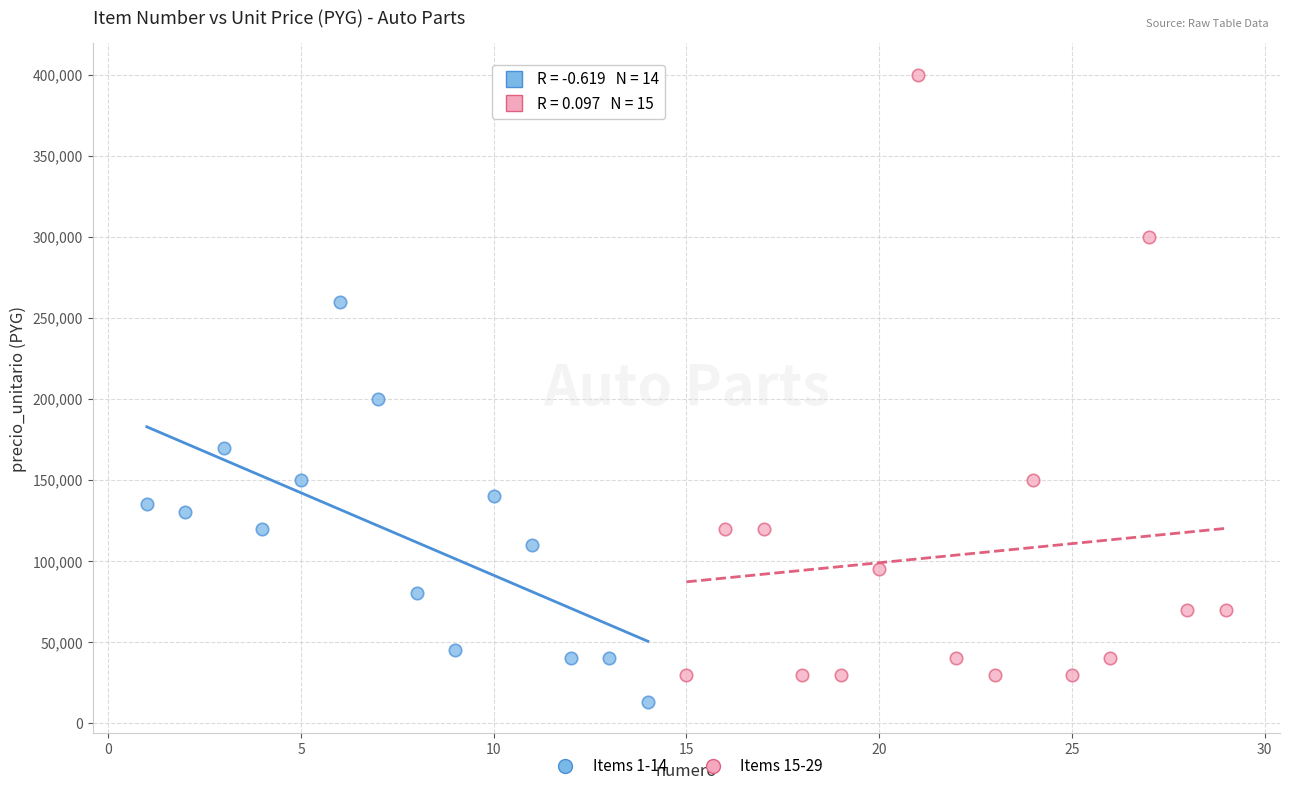

Which series reaches the maximum Y coordinate?

Items 15-29